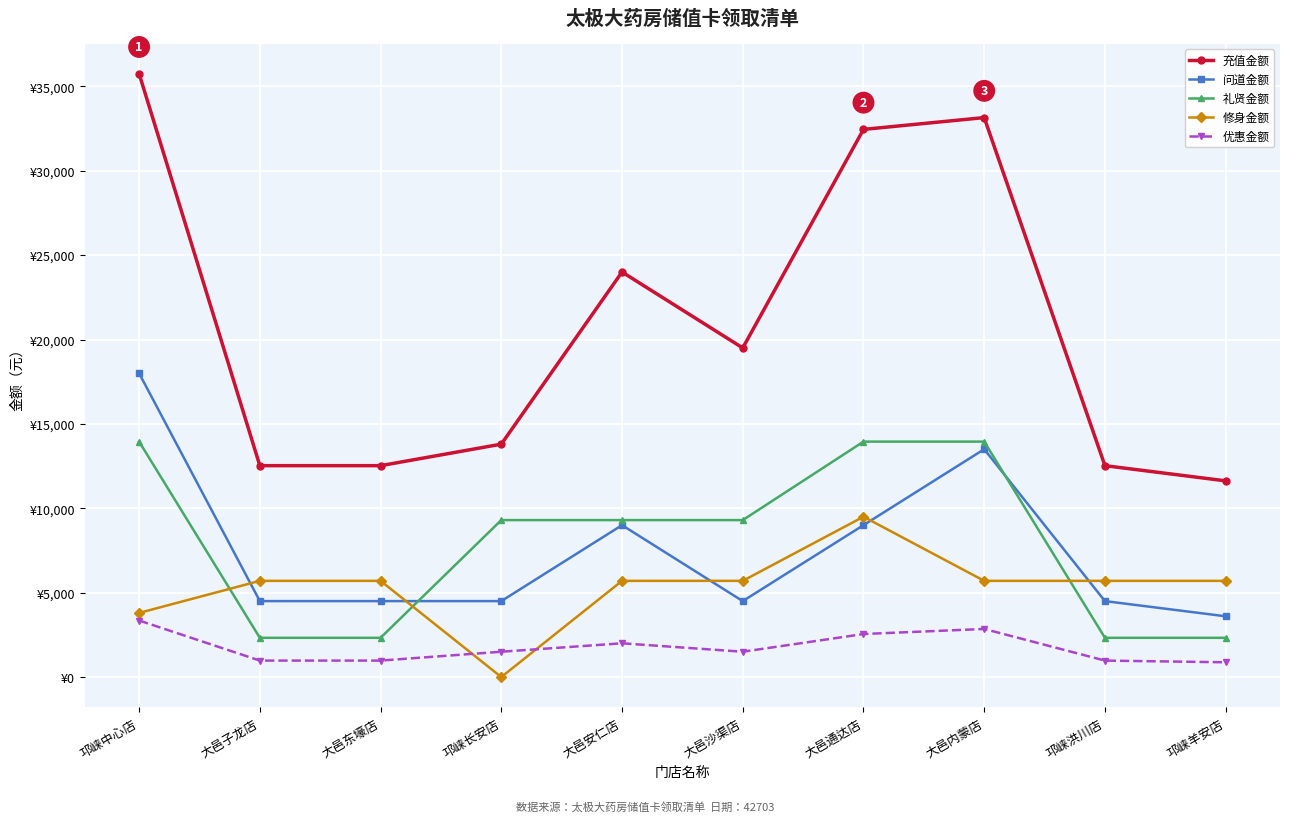

True or false: 充值金额 has more than 1 interior local peaks.

True